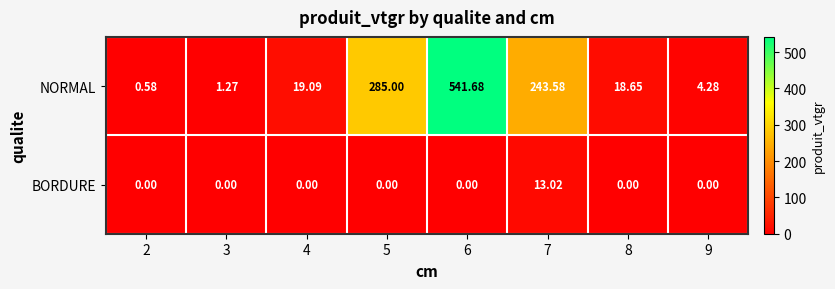

Is the value of NORMAL at 8 greater than the value of BORDURE at 5?

Yes